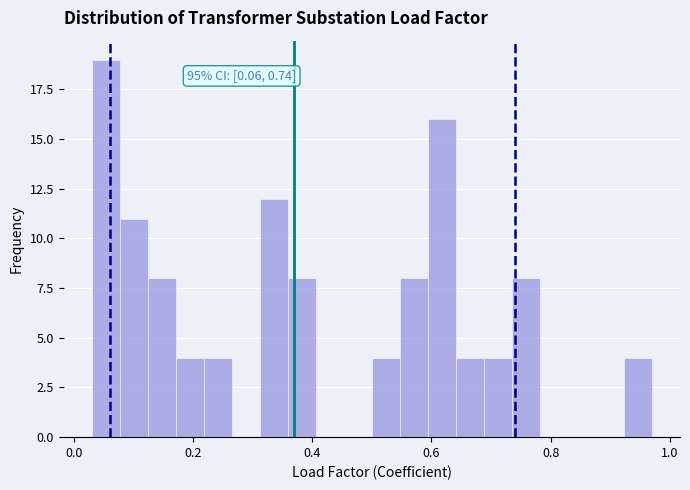

Read against the x-axis, roughly where is the centre of the tallest bar?

0.06